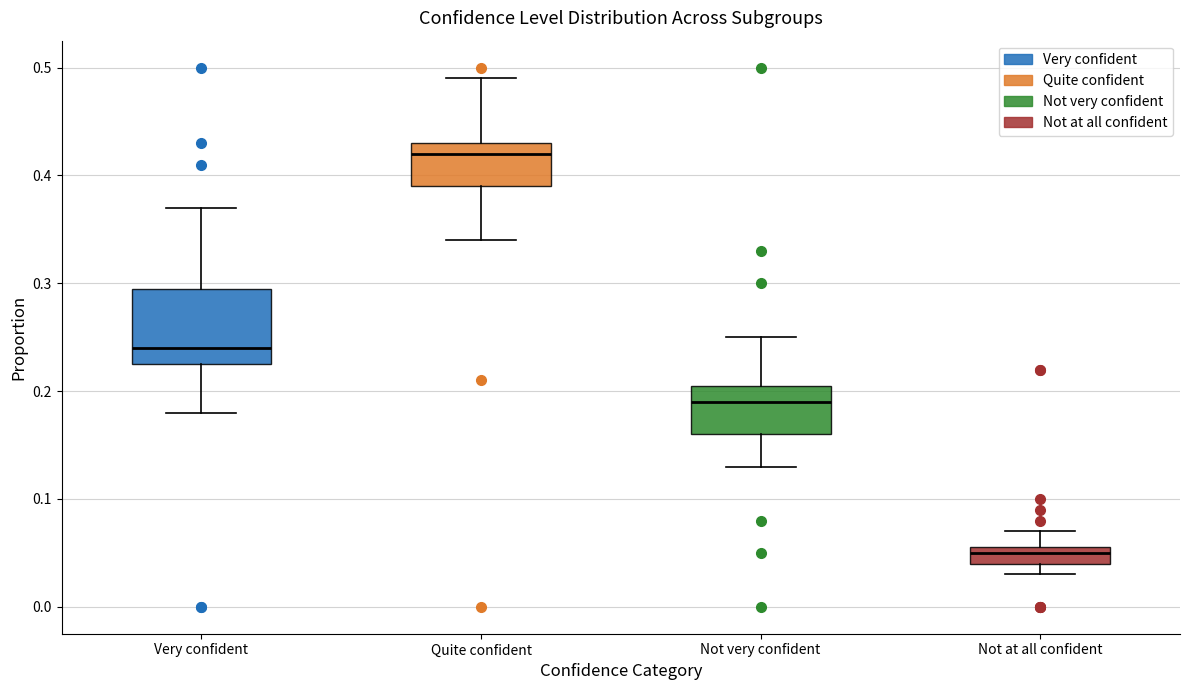

Reading left to right, read every box against the y-axis: the position of its median line, the range the box covers, and the ends of its whiskers. The values are not printed on the chart, so give them approximately, as read against the axis.

Very confident: median 0.24, box 0.23 to 0.30, whiskers 0.18 to 0.37
Quite confident: median 0.42, box 0.39 to 0.43, whiskers 0.34 to 0.49
Not very confident: median 0.19, box 0.16 to 0.21, whiskers 0.13 to 0.25
Not at all confident: median 0.05, box 0.04 to 0.06, whiskers 0.03 to 0.07